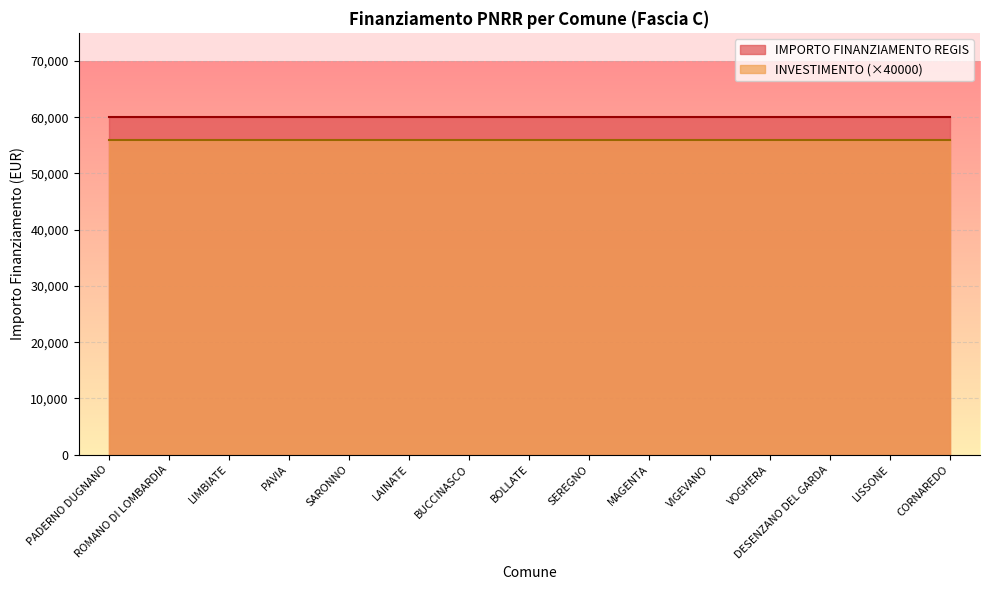

What is the average value of the IMPORTO FINANZIAMENTO REGIS series?

59966